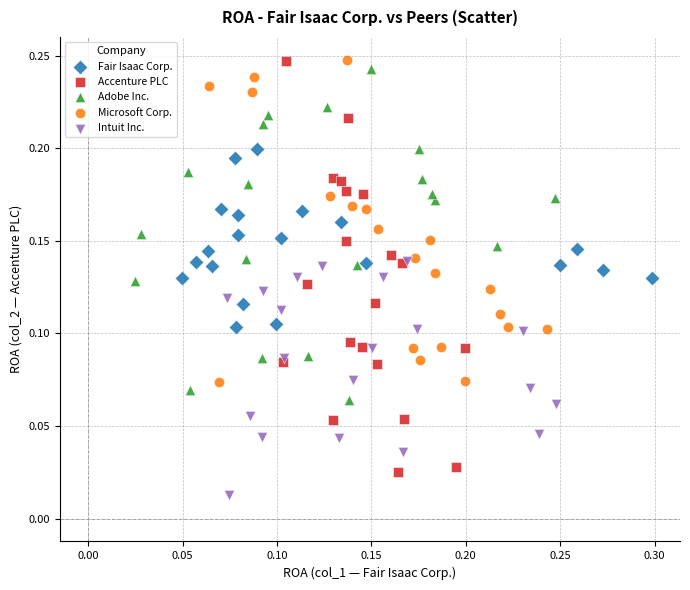

Which series contains the lowest Y value?

Intuit Inc.